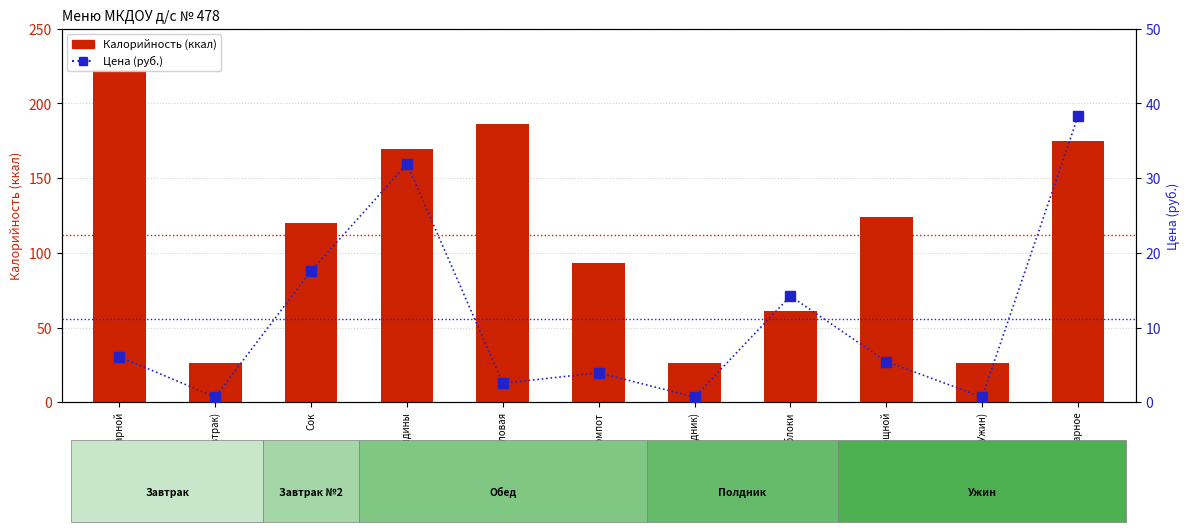

What is the value of the Калорийность (ккал) bar at the 11th from the left?

174.6